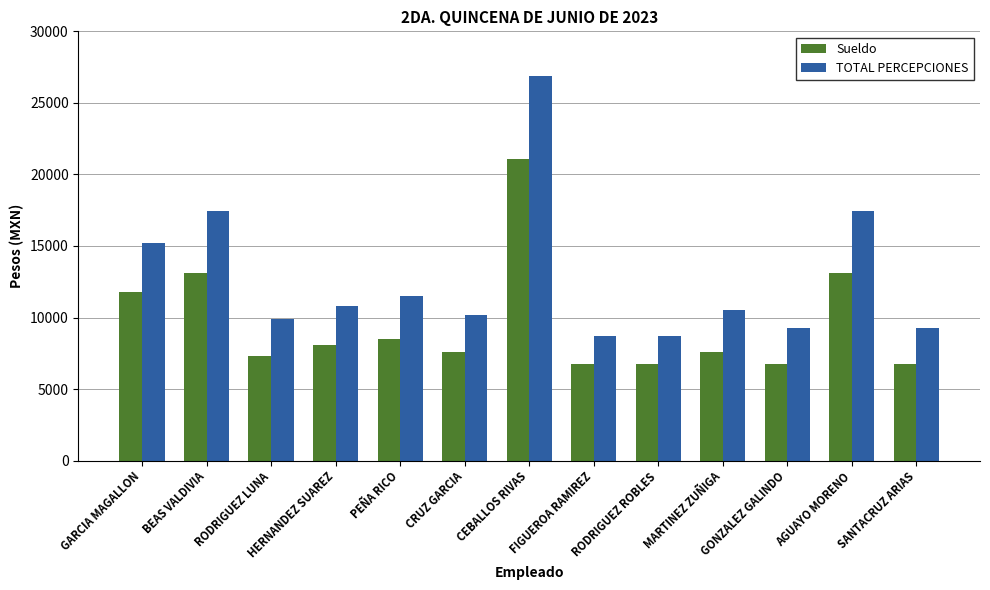

What are all the series names shown in the legend?

Sueldo, TOTAL PERCEPCIONES